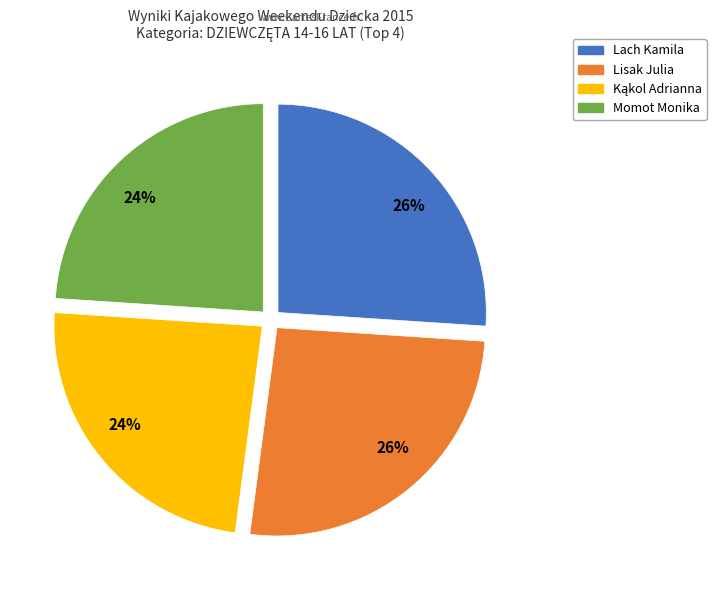

Does any single category account for the majority?

No